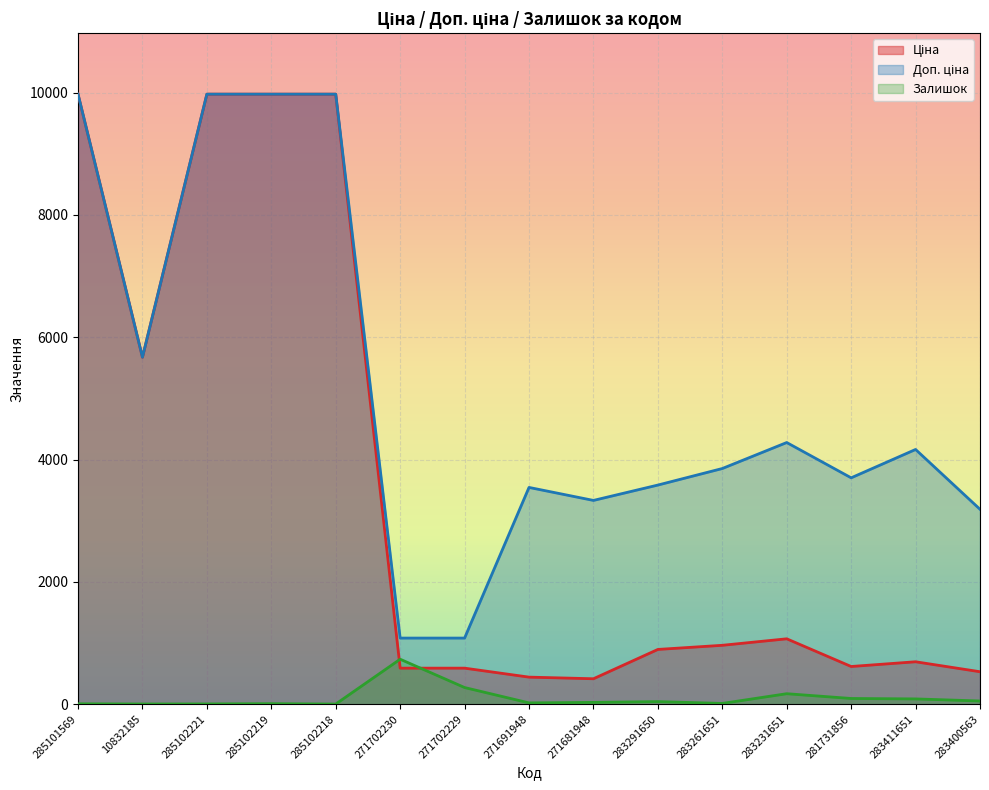

How many interior local peaks does the Ціна series have?

2